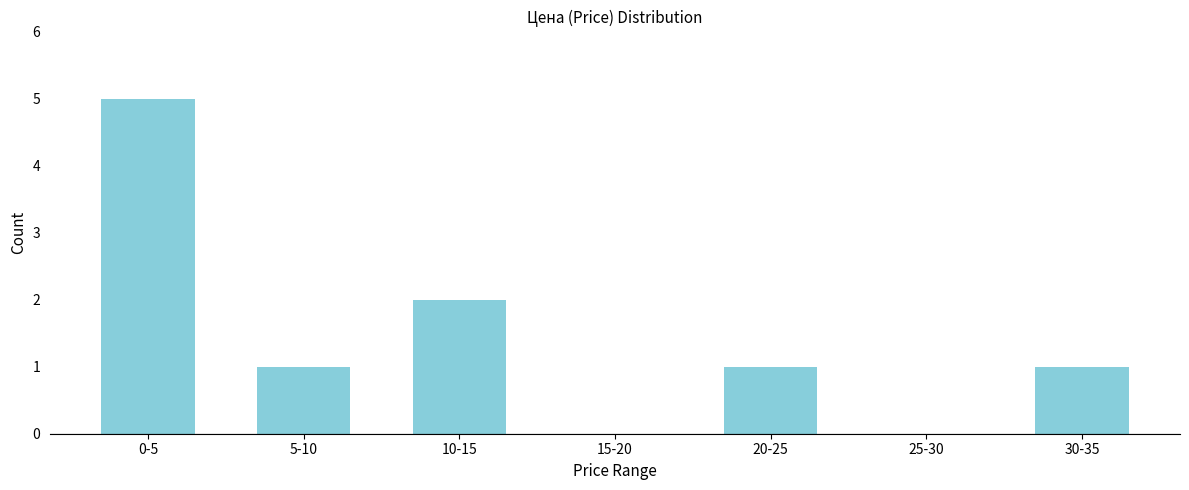

Reading left to right, what are all the values shown in this chart?

0-5=5	5-10=1	10-15=2	15-20=0	20-25=1	25-30=0	30-35=1